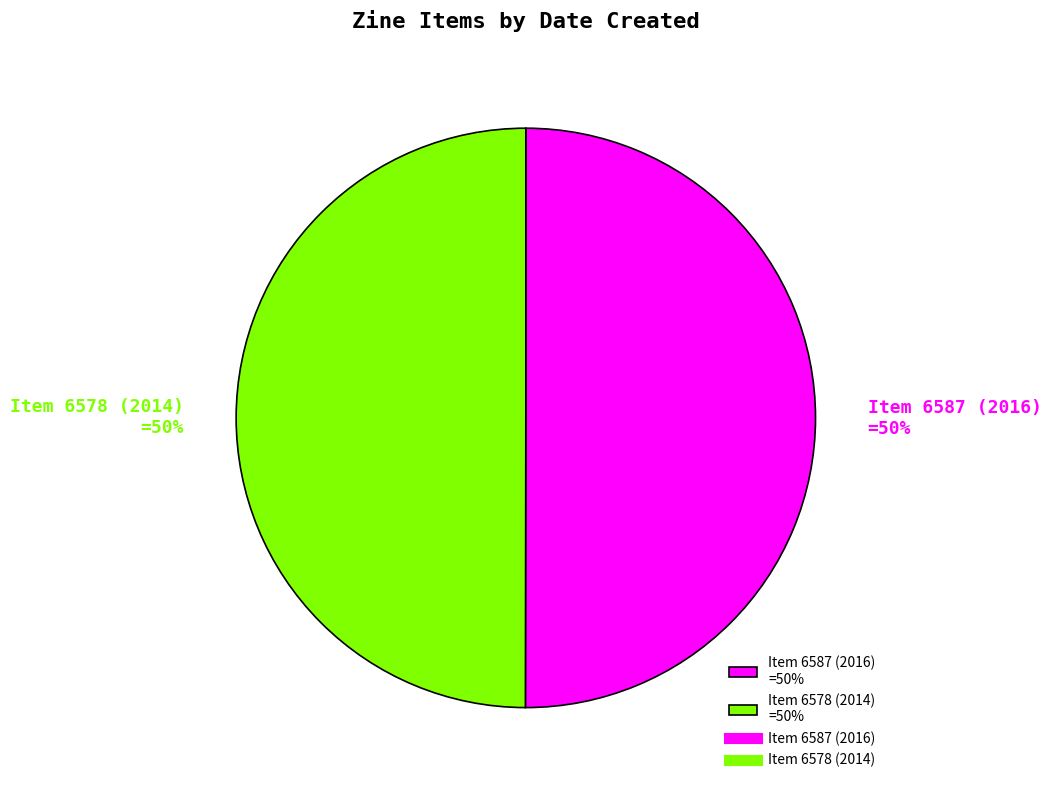

What percentage is the Item 6587 (2016) =50% slice, to the nearest percent?

50%